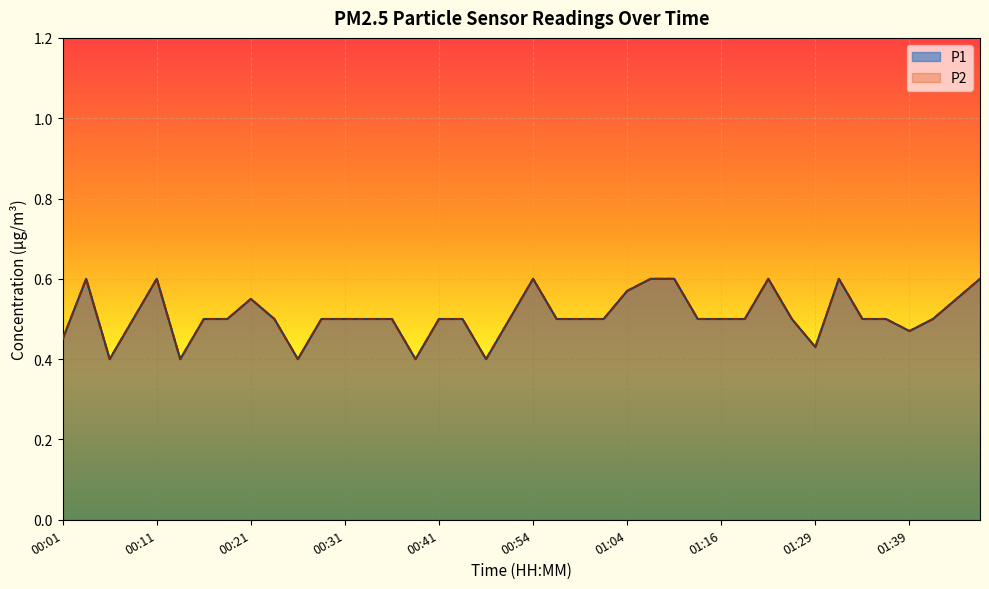

How many interior local valleys does the P2 series have?

7